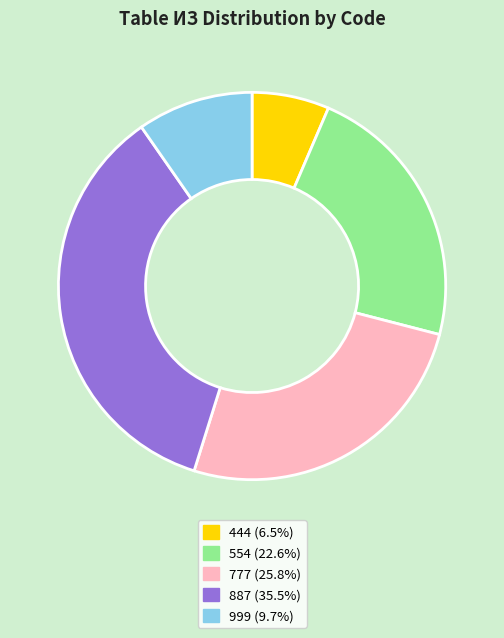

Is there a majority slice in this chart?

No